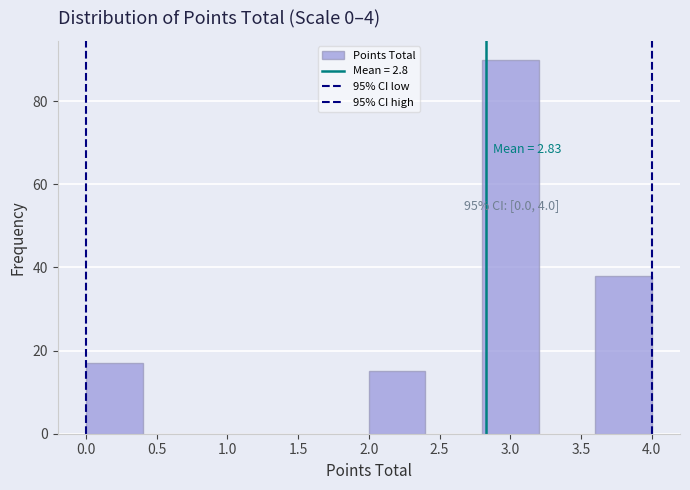

Which range on the x-axis has the tallest bar?

2.8 to 3.2